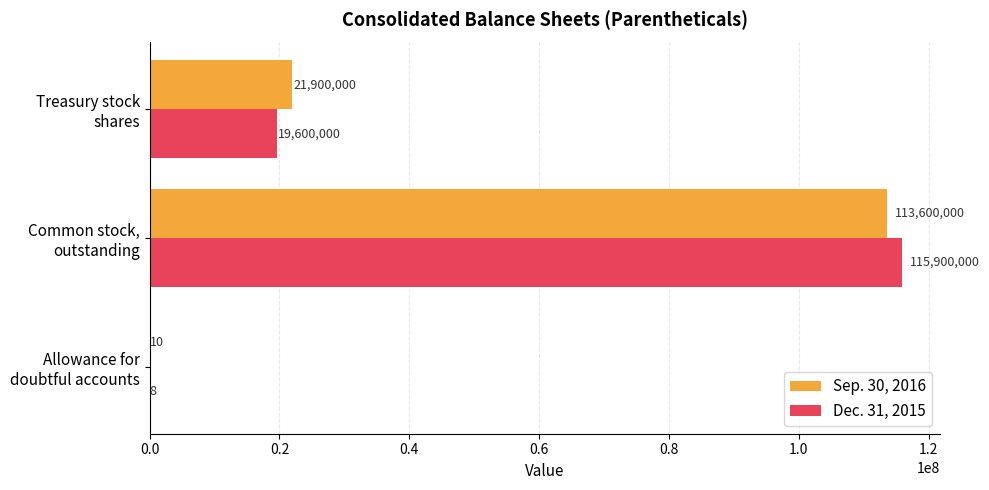

Which series has the largest total across all categories?

Sep. 30, 2016